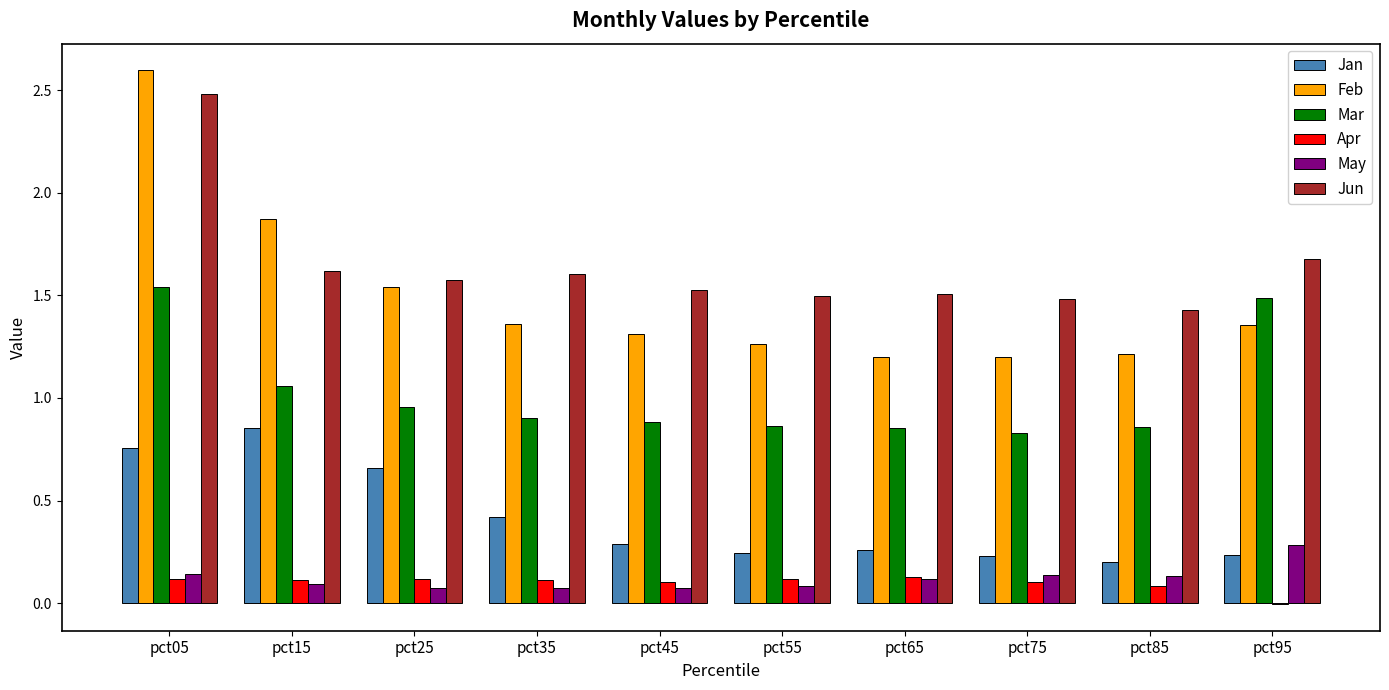

What is the spread (max minus min) of values at pct15?

1.8